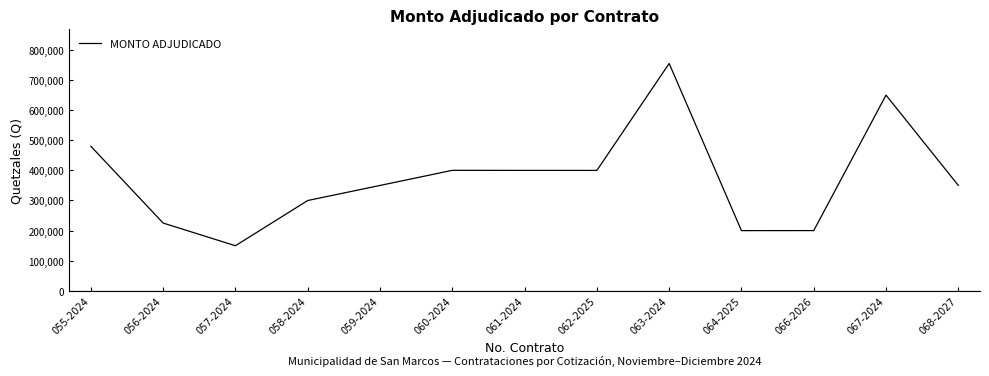

What is the difference between the maximum and minimum values?

605275